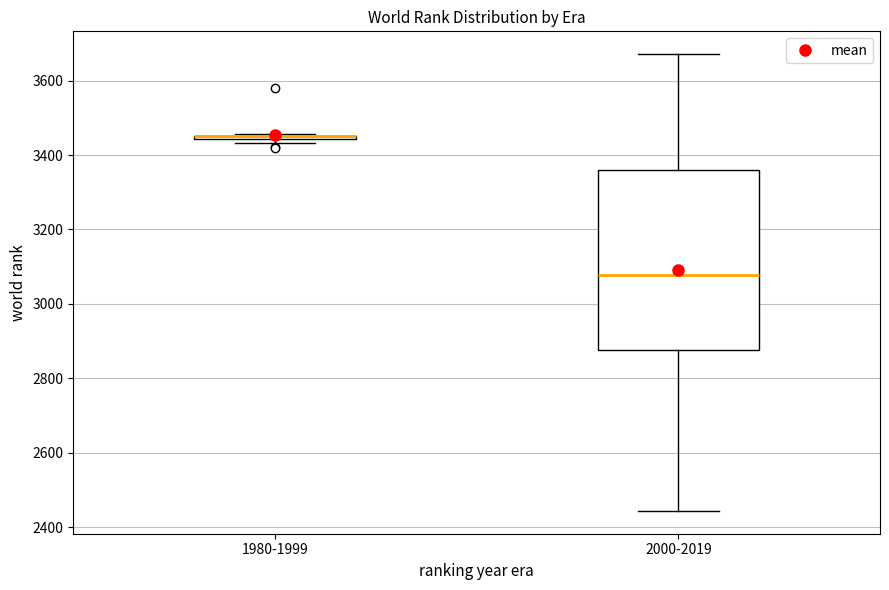

Where is the upper edge of the box for 1980-1999 on the y-axis? The values are not printed on the chart, so give them approximately, as read against the axis.

3460